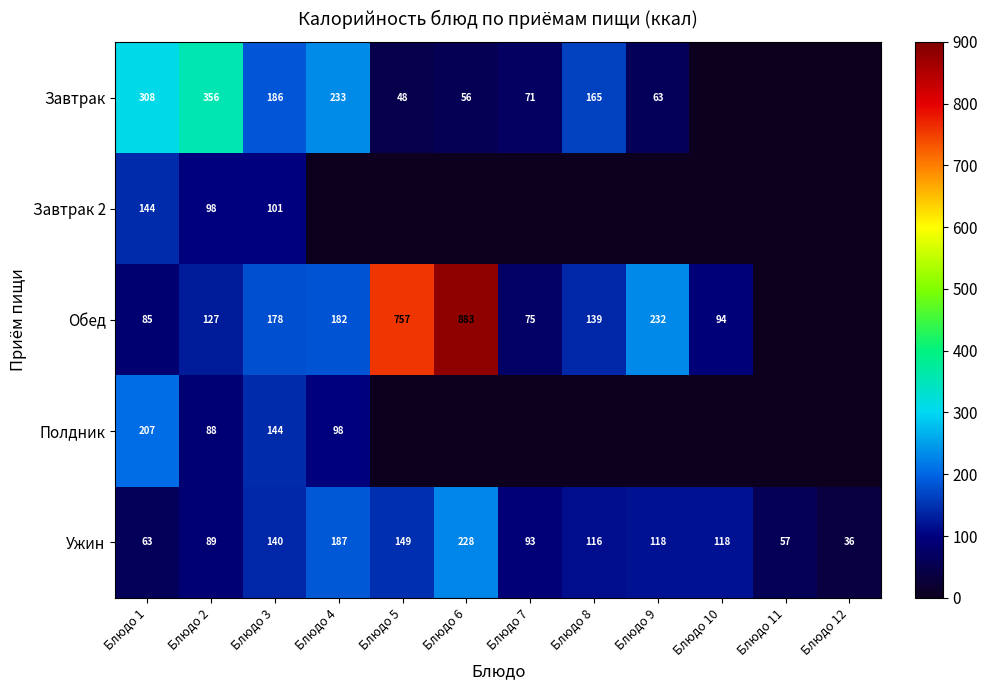

At which category is the sum across all series the highest?

Блюдо 1